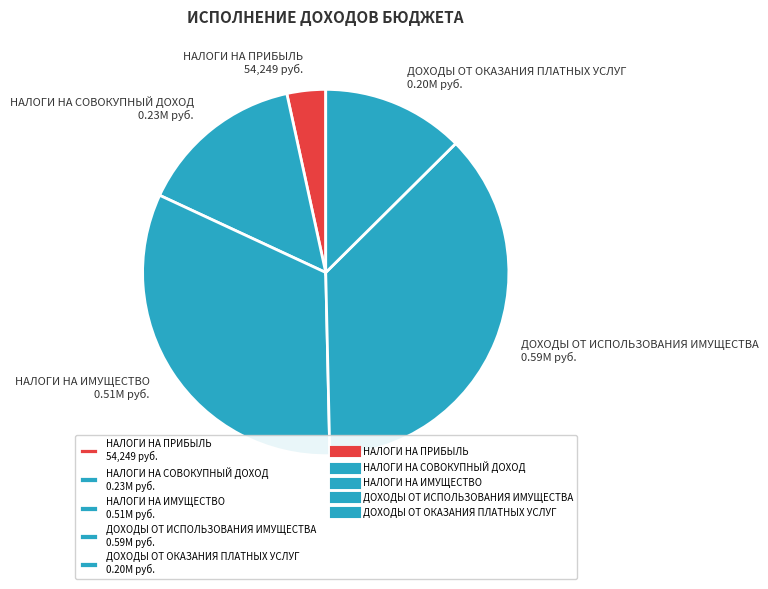

The ДОХОДЫ ОТ ОКАЗАНИЯ ПЛАТНЫХ УСЛУГ slice represents 13% of the pie. True or false?

True